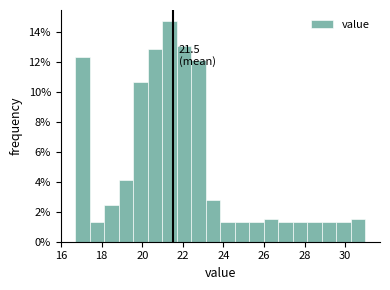

Read against the x-axis, roughly where is the centre of the tallest bar?

21.4